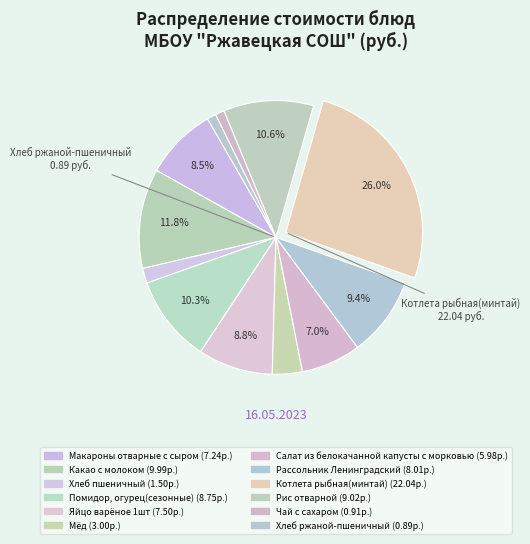

How many segments does this pie chart have?

12